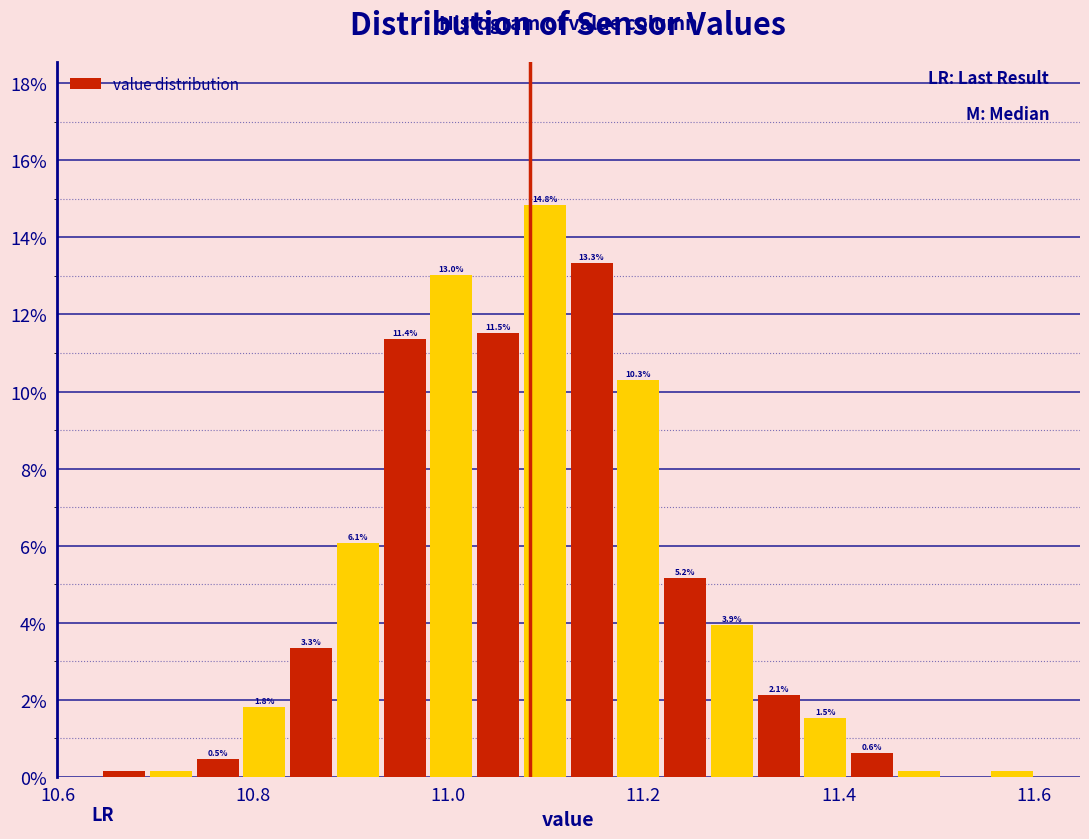

Read against the x-axis, roughly where is the centre of the tallest bar?

11.10